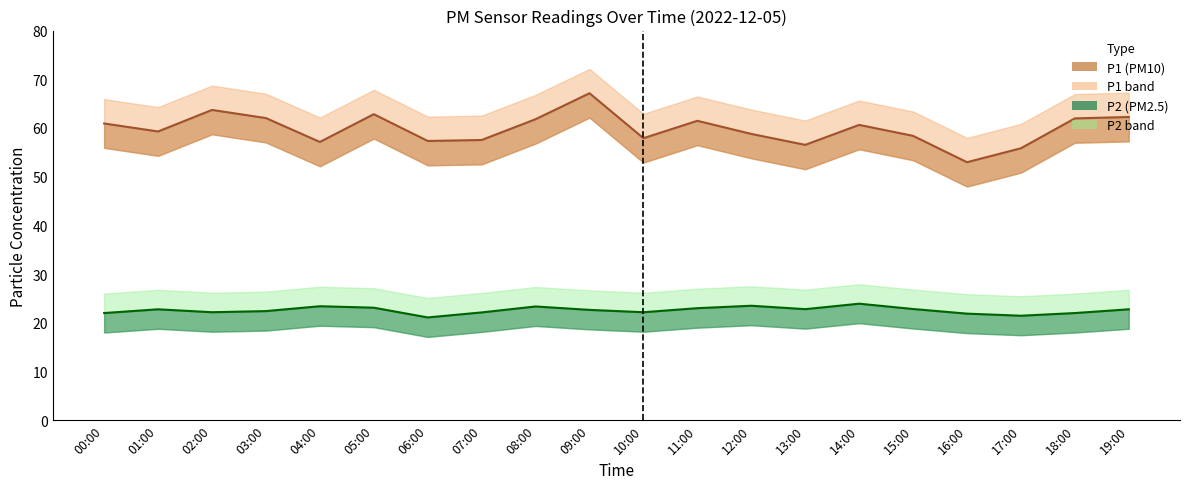

What is the difference between the highest and lowest values at 16:00?

31.1